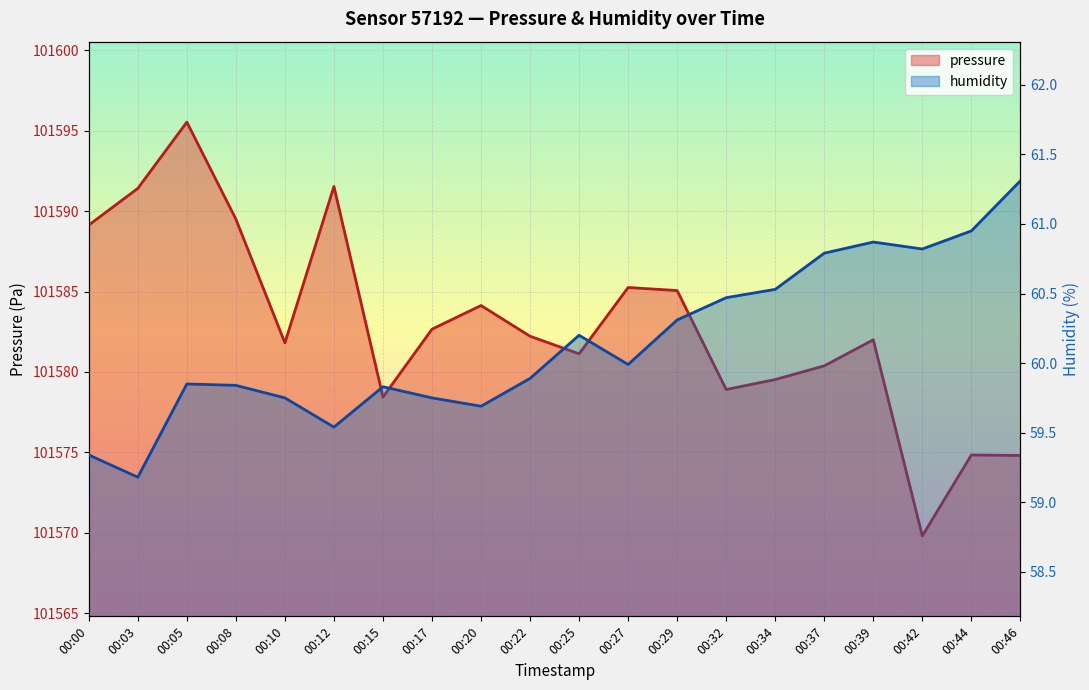

At 00:03, list the series in order from smallest to largest.

humidity, pressure